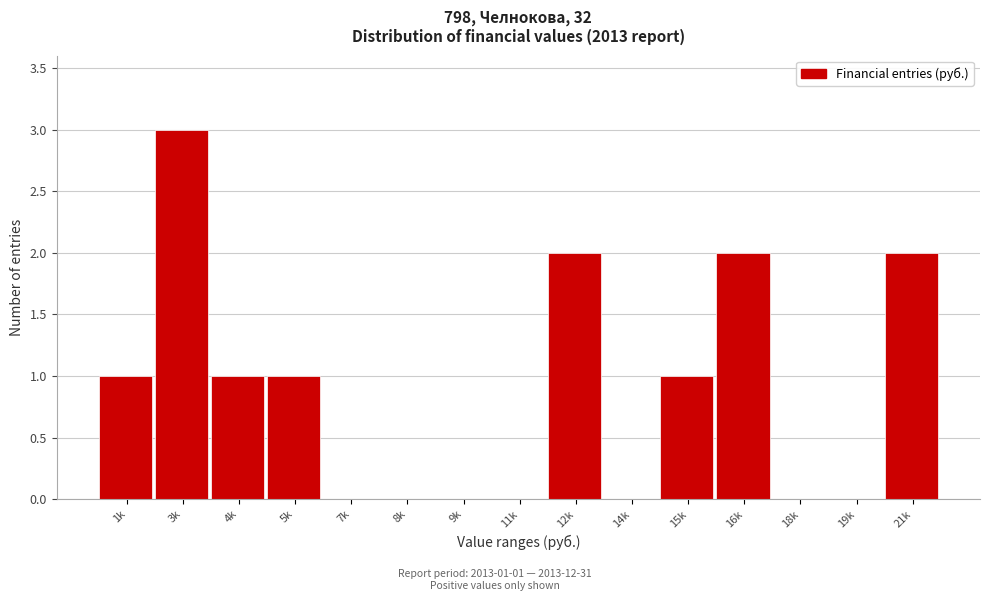

Reading left to right, list all the values displayed in this chart.

1k=1	3k=3	4k=1	5k=1	7k=0	8k=0	9k=0	11k=0	12k=2	14k=0	15k=1	16k=2	18k=0	19k=0	21k=2